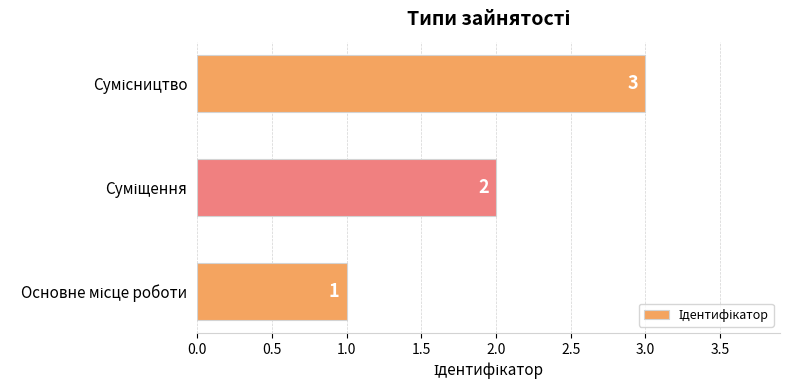

Count the values in the range 1 to 3.

3